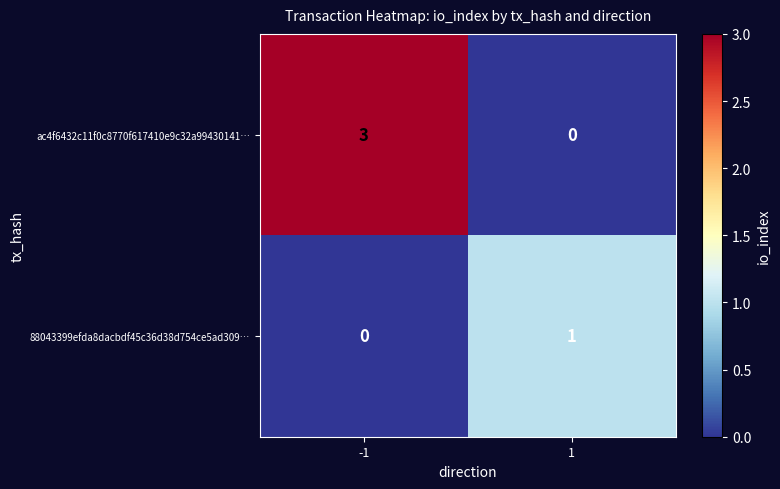

The 88043399efda8dacbdf45c36d38d754ce5ad309… series shows 0 at -1. True or false?

True